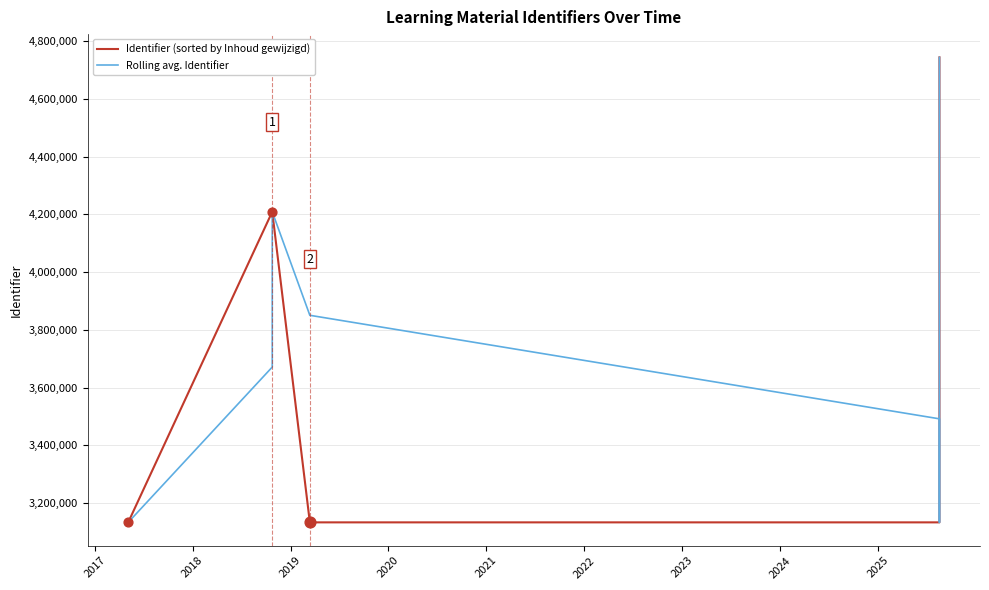

Which series has the largest Y range (max minus min)?

Identifier (sorted by Inhoud gewijzigd)